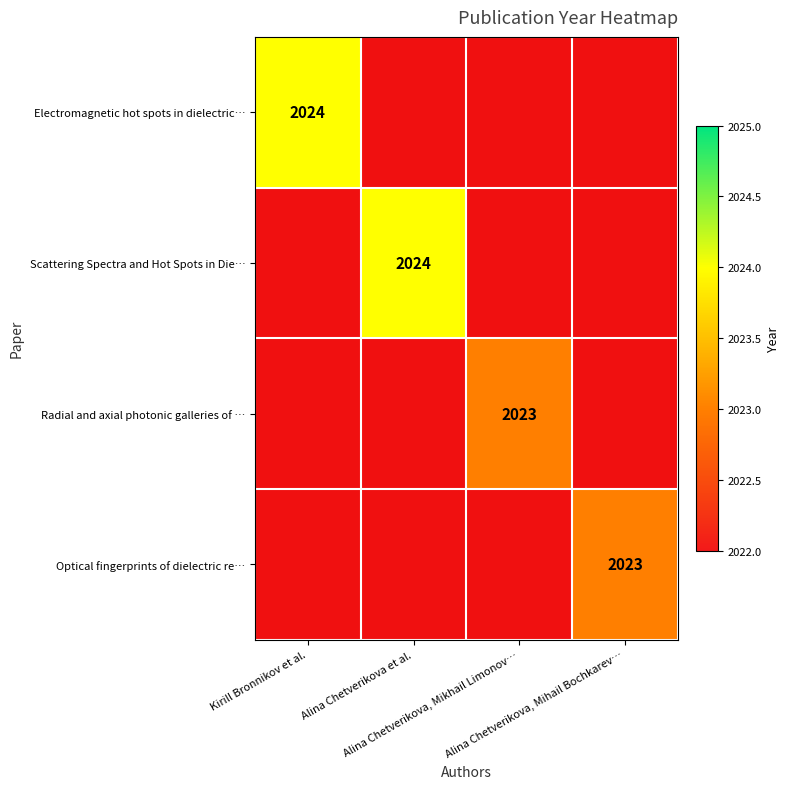

Which series has the largest range (max minus min)?

Electromagnetic hot spots in dielectric…